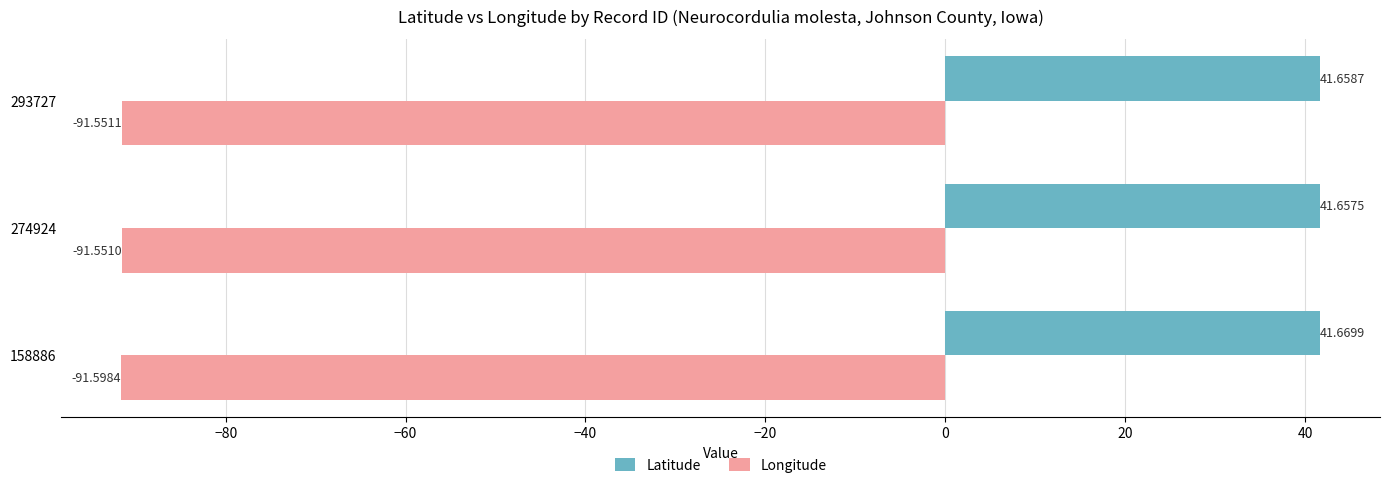

Which series has the widest spread of values?

Longitude